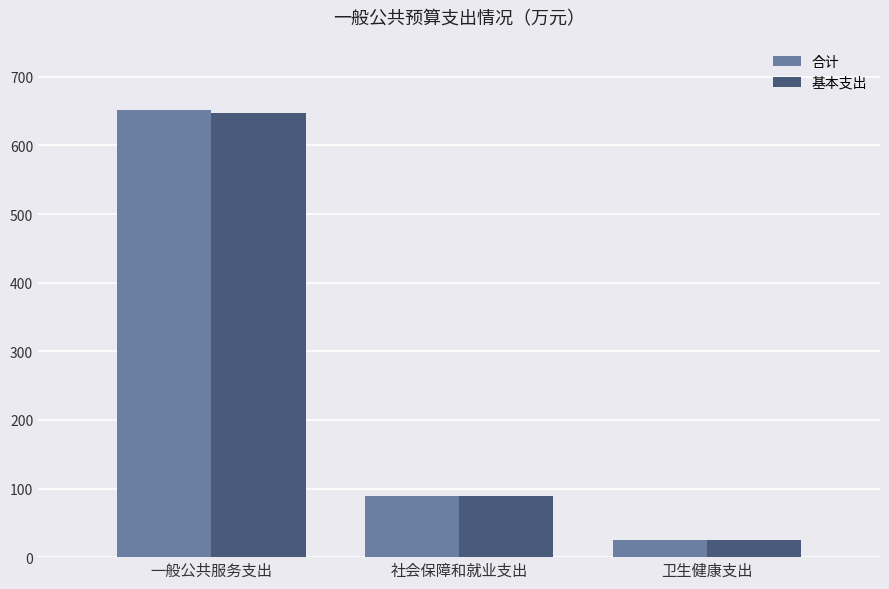

True or false: 基本支出 has a value of 24.5 at 社会保障和就业支出.

False